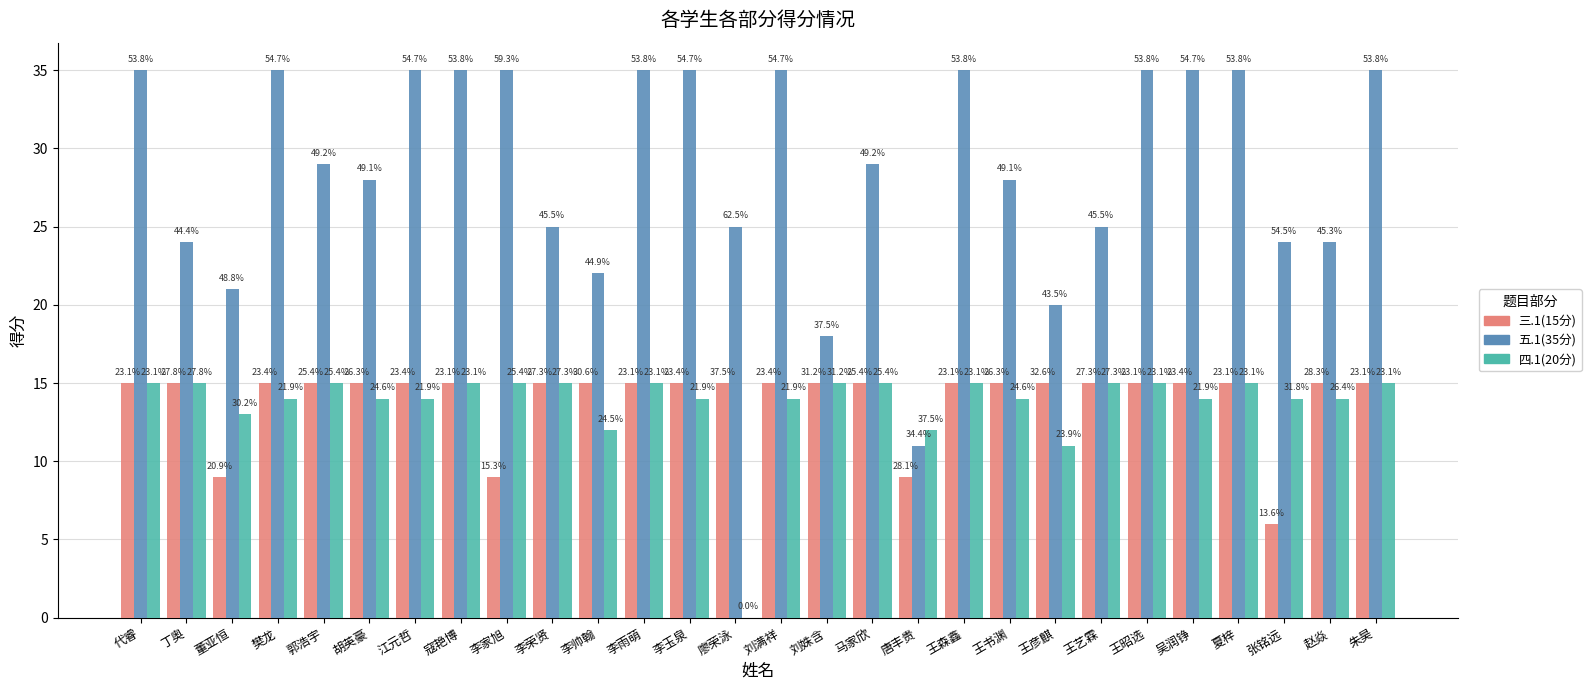

List the labels in order of 五.1(35分) value, largest first.

代睿, 樊龙, 江元哲, 寇艳博, 李家旭, 李雨萌, 李玉泉, 刘满祥, 王森鑫, 王昭选, 吴润铮, 夏梓, 朱昊, 郭浩宇, 马家欣, 胡英豪, 王书渊, 李荣贤, 廖荣泳, 王艺霖, 丁奥, 张铭远, 赵焱, 李帅翰, 董亚恒, 王彦麒, 刘姝含, 唐丰贵